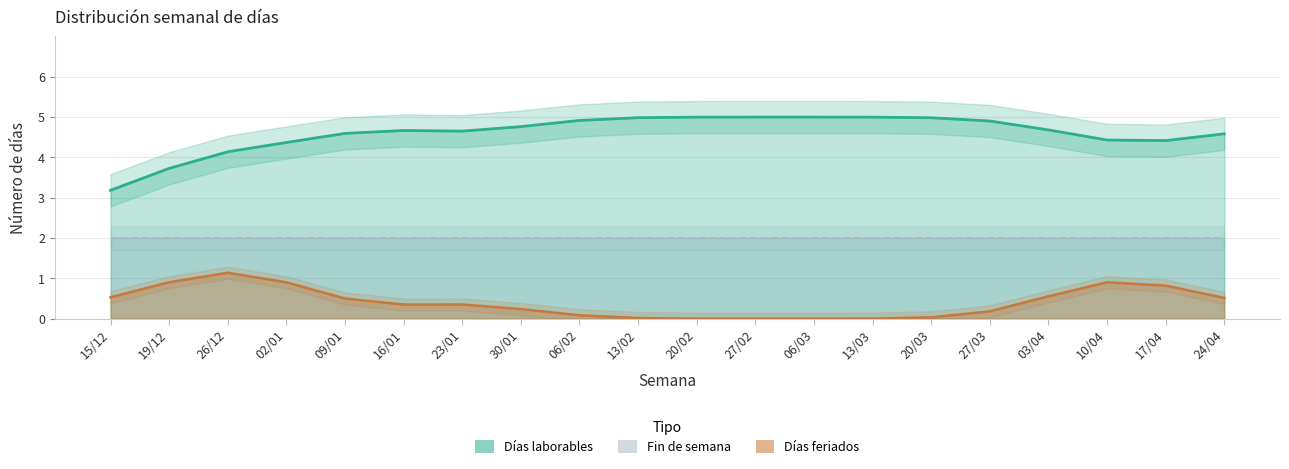

What is the difference between the Días laborables values at 06/03 and 02/01?

1